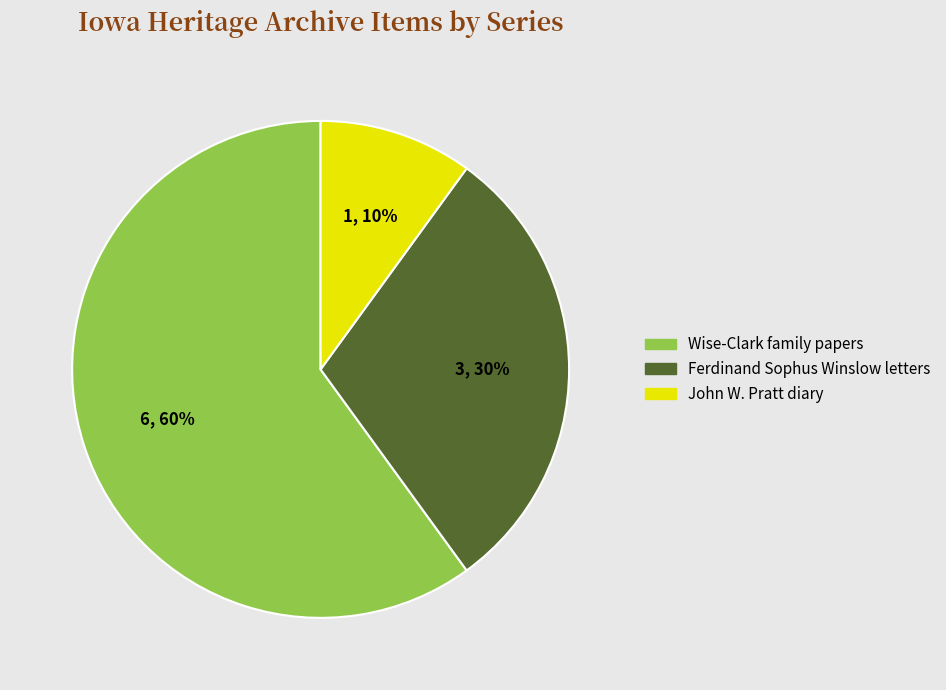

To the nearest percent, what is the average slice percentage?

33%